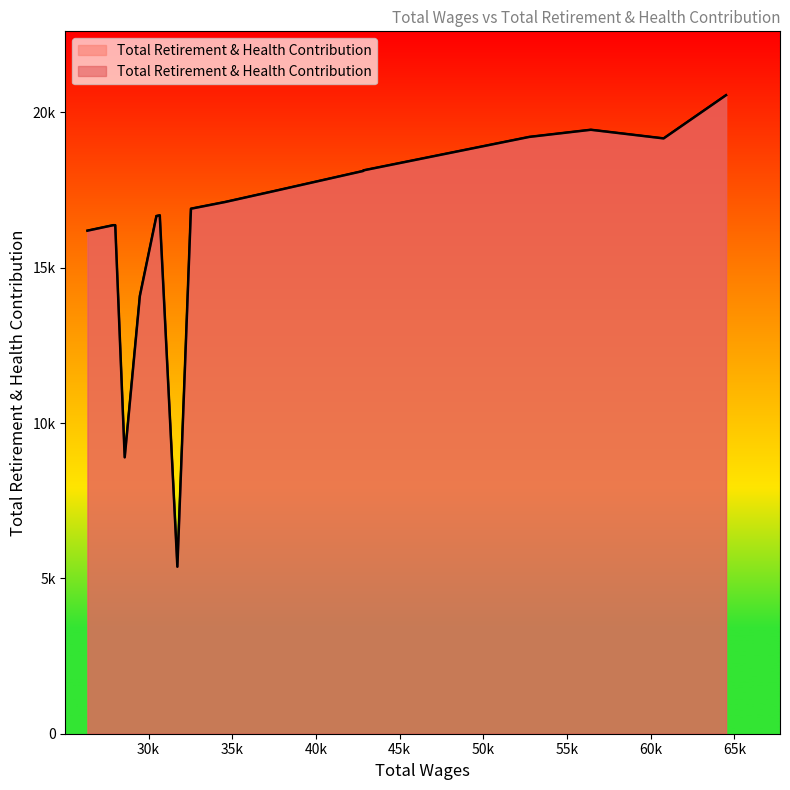

What is the smallest value displayed?

5376